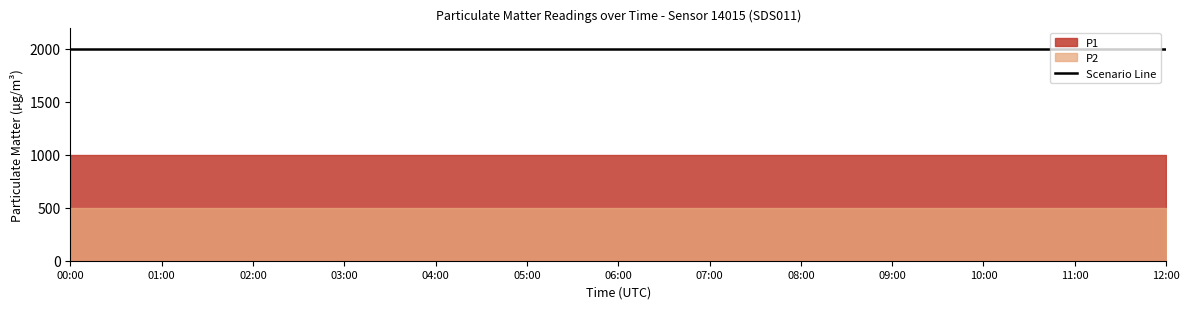

How many distinct data groups are displayed?

2